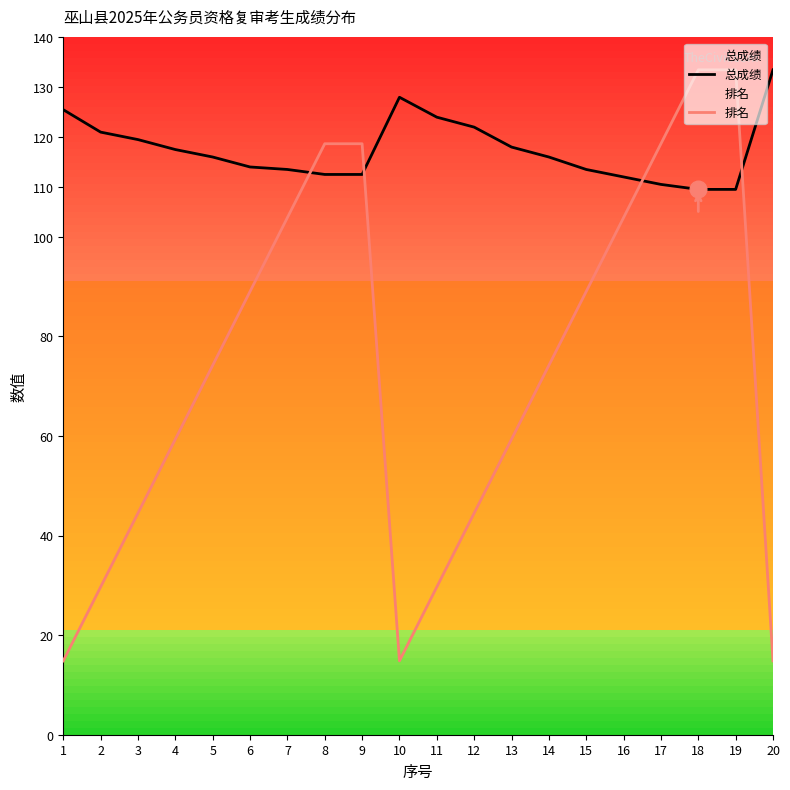

What is the difference between the highest and lowest values at 3?

75.0